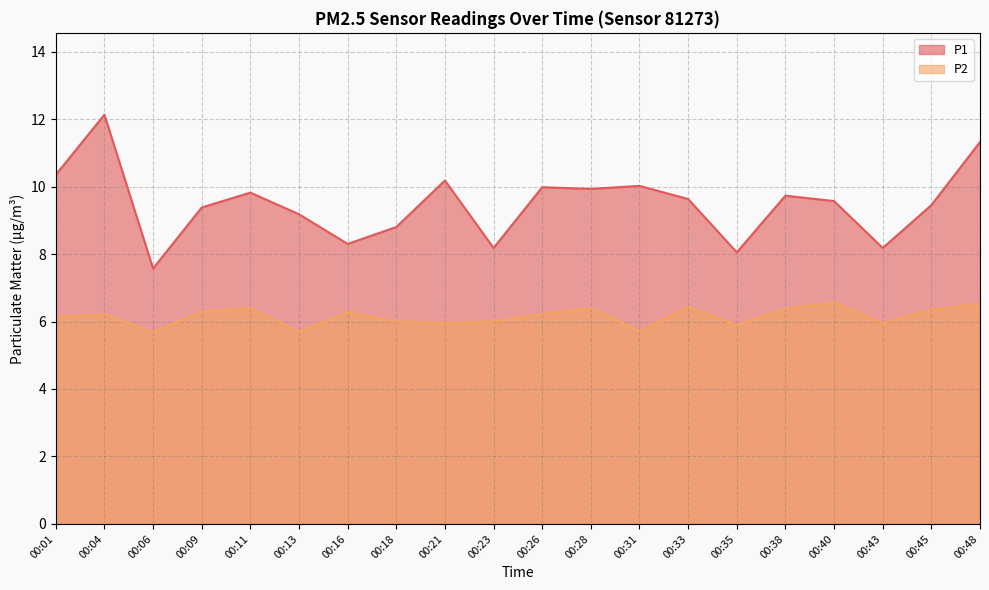

The P2 series shows 6.4 at 00:11. True or false?

True